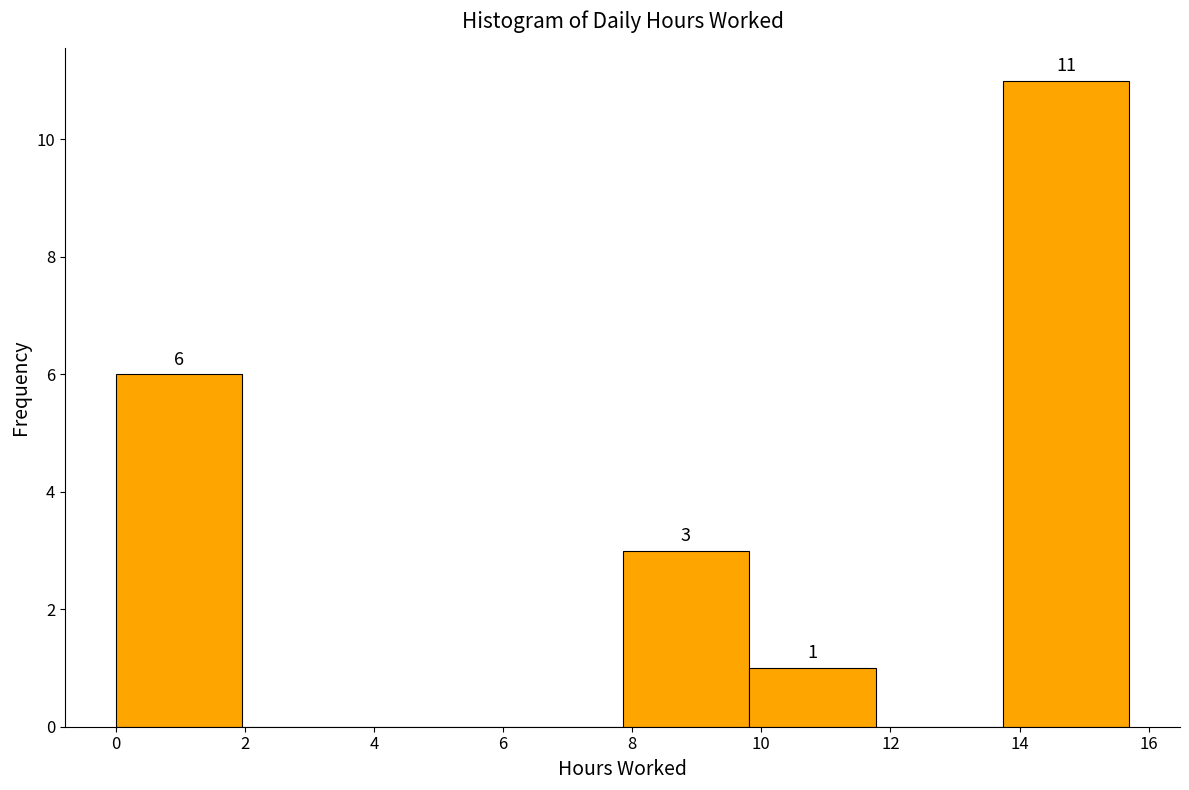

Which range on the x-axis has the tallest bar?

13.8 to 15.8